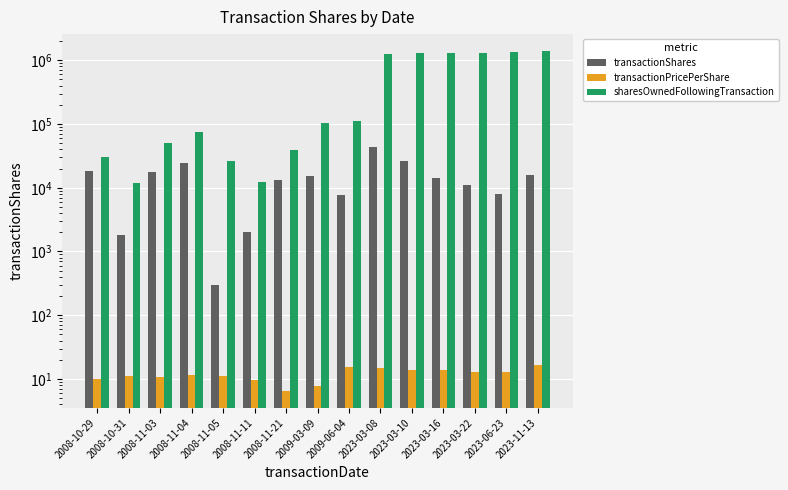

Between 2008-10-31 and 2009-06-04, which is larger?

2009-06-04